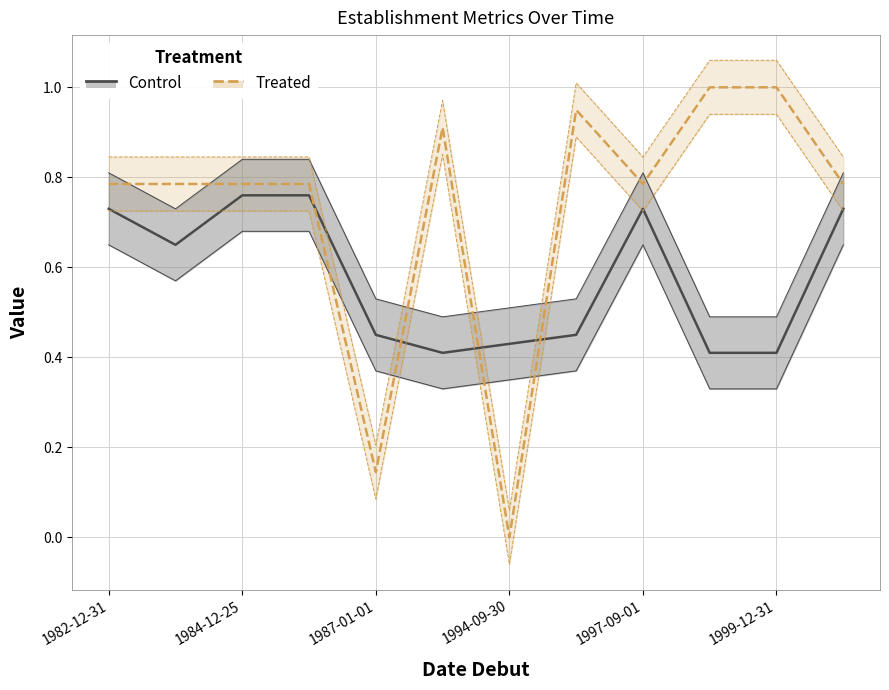

The value of Control at 9 is 0.1. True or false?

False